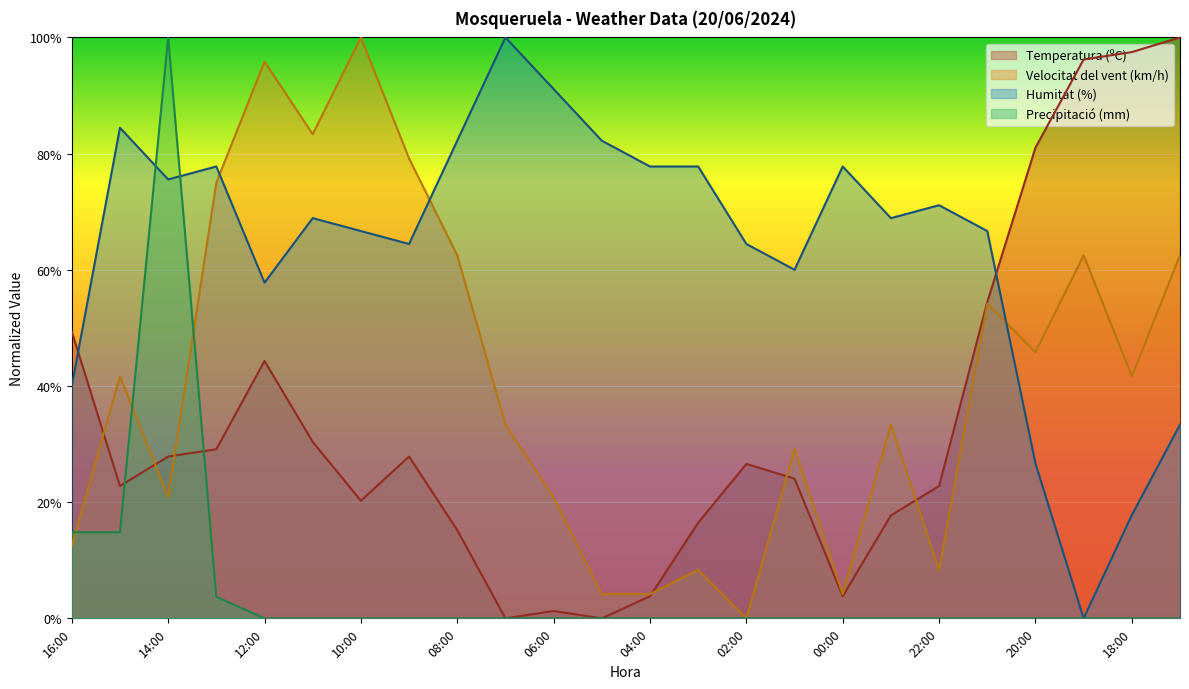

Reading left to right, list all the values displayed in this chart.

Temperatura (ºC): 49.4	22.8	27.8	29.1	44.3	30.4	20.3	27.8	15.2	0.0	1.3	0.0	3.8	16.5	26.6	24.1	3.8	17.7	22.8	54.4	81.0	96.2	97.5	100.0
Velocitat del vent (km/h): 12.5	41.7	20.8	75.0	95.8	83.3	100.0	79.2	62.5	33.3	20.8	4.2	4.2	8.3	0.0	29.2	4.2	33.3	8.3	54.2	45.8	62.5	41.7	62.5
Humitat (%): 40.0	84.4	75.6	77.8	57.8	68.9	66.7	64.4	82.2	100.0	91.1	82.2	77.8	77.8	64.4	60.0	77.8	68.9	71.1	66.7	26.7	0.0	17.8	33.3
Precipitació (mm): 14.8	14.8	100.0	3.7	0.0	0.0	0.0	0.0	0.0	0.0	0.0	0.0	0.0	0.0	0.0	0.0	0.0	0.0	0.0	0.0	0.0	0.0	0.0	0.0